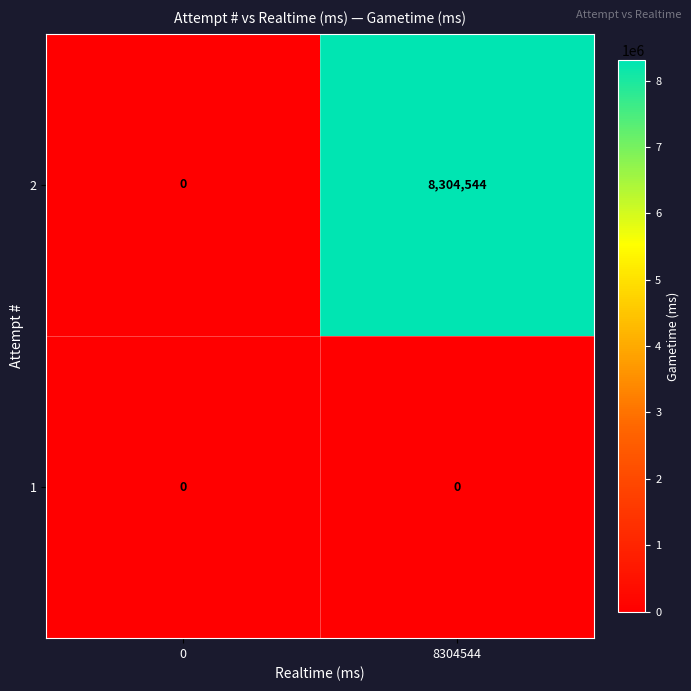

Reading left to right, list all the values displayed in this chart.

2: 0	8304544
1: 0	0